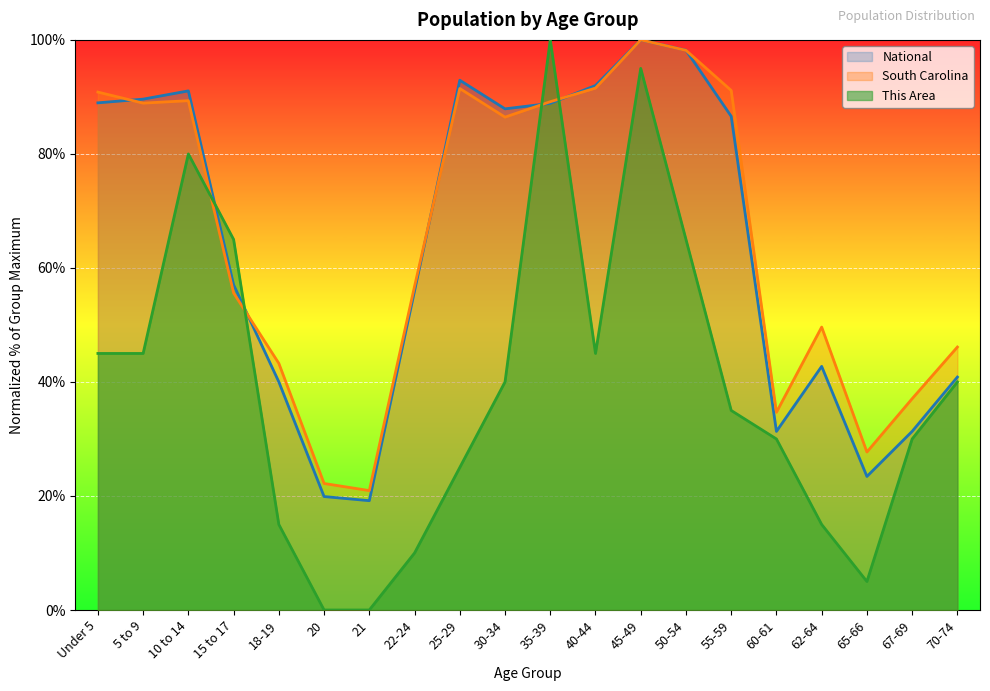

What is the sum of all National values?

1277.9